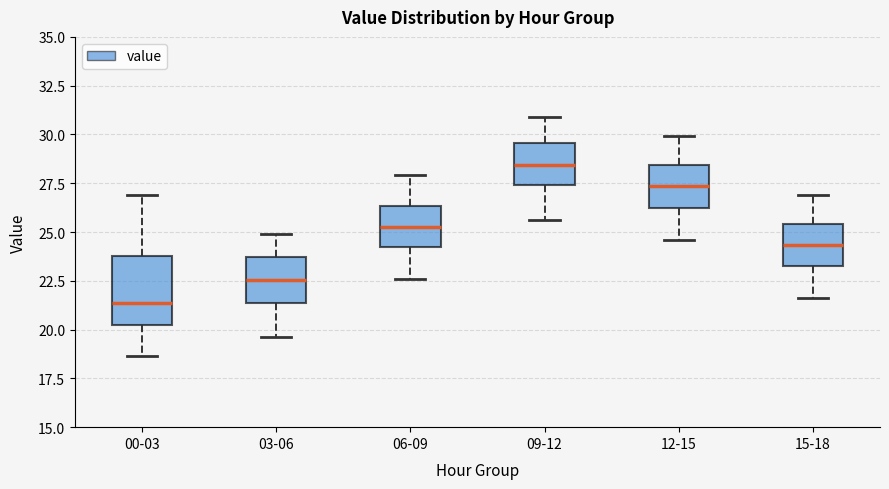

Reading left to right, transcribe this box plot: for each box, give where its median line is, the range the box spans, and where its two whiskers end, as read against the y-axis. The values are not printed on the chart, so give them approximately, as read against the axis.

00-03: median 21.5, box 20.0 to 24.0, whiskers 18.5 to 27.0
03-06: median 22.5, box 21.5 to 23.5, whiskers 19.5 to 25.0
06-09: median 25.5, box 24.5 to 26.5, whiskers 22.5 to 28.0
09-12: median 28.5, box 27.5 to 29.5, whiskers 25.5 to 31.0
12-15: median 27.5, box 26.5 to 28.5, whiskers 24.5 to 30.0
15-18: median 24.5, box 23.5 to 25.5, whiskers 21.5 to 27.0